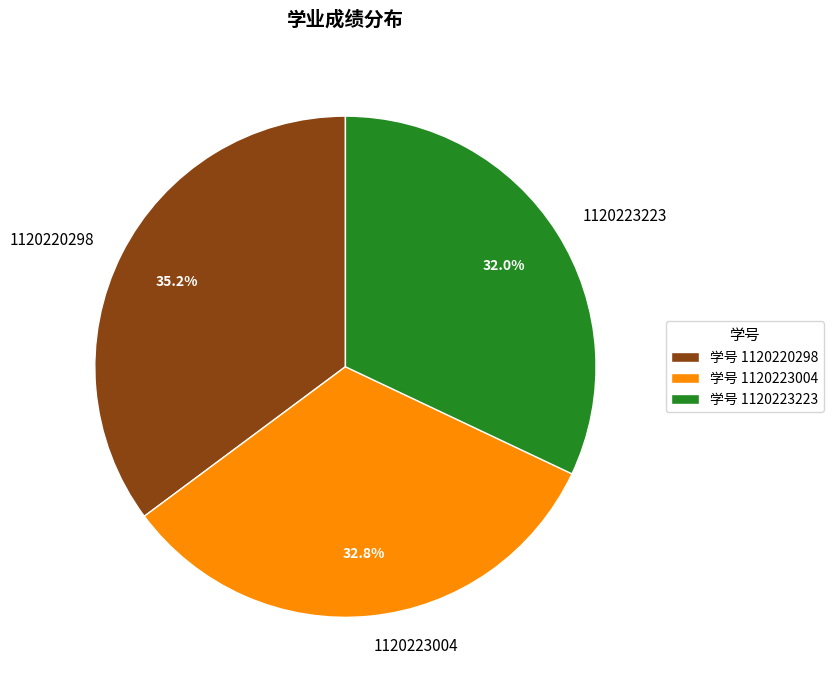

What is the total percentage of 1120220298 and 1120223223?

67.2%